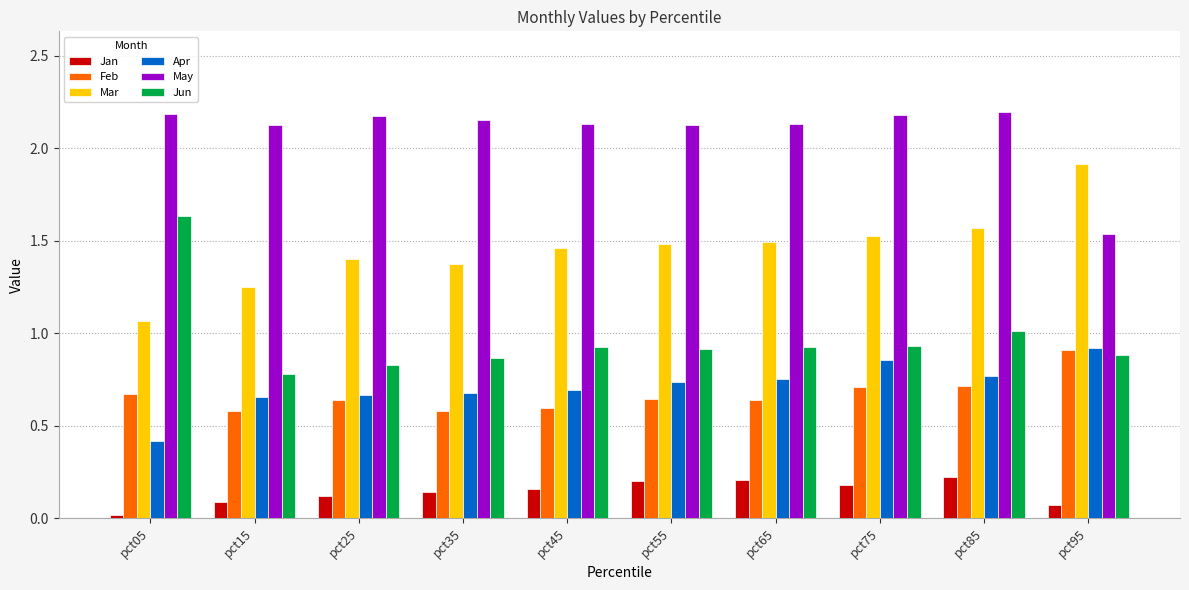

True or false: Jan has a value of 0.1 at pct15.

True